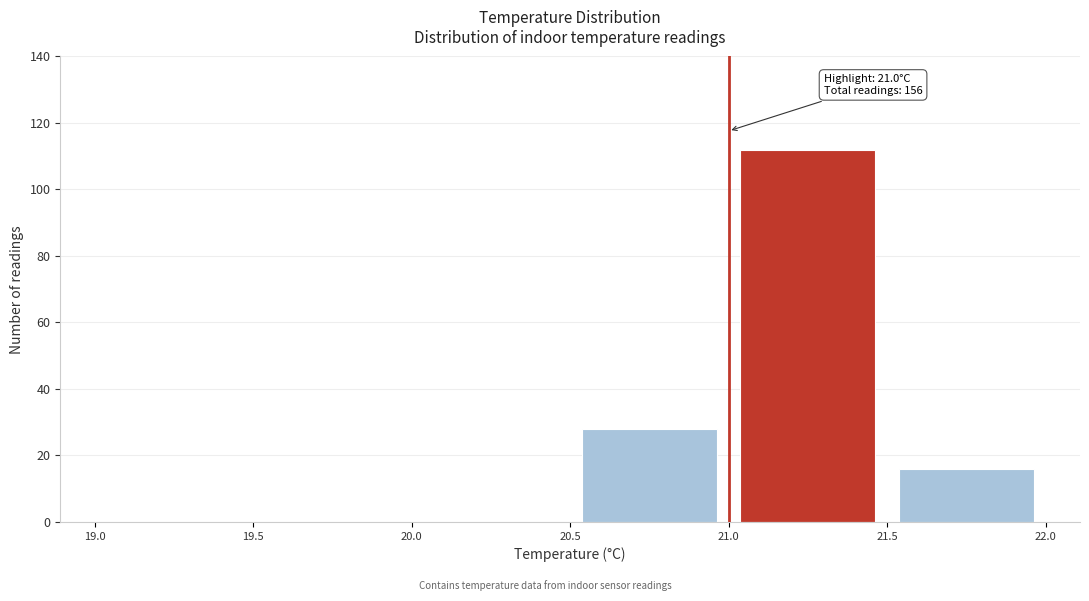

Which range on the x-axis has the tallest bar?

21.0 to 21.5